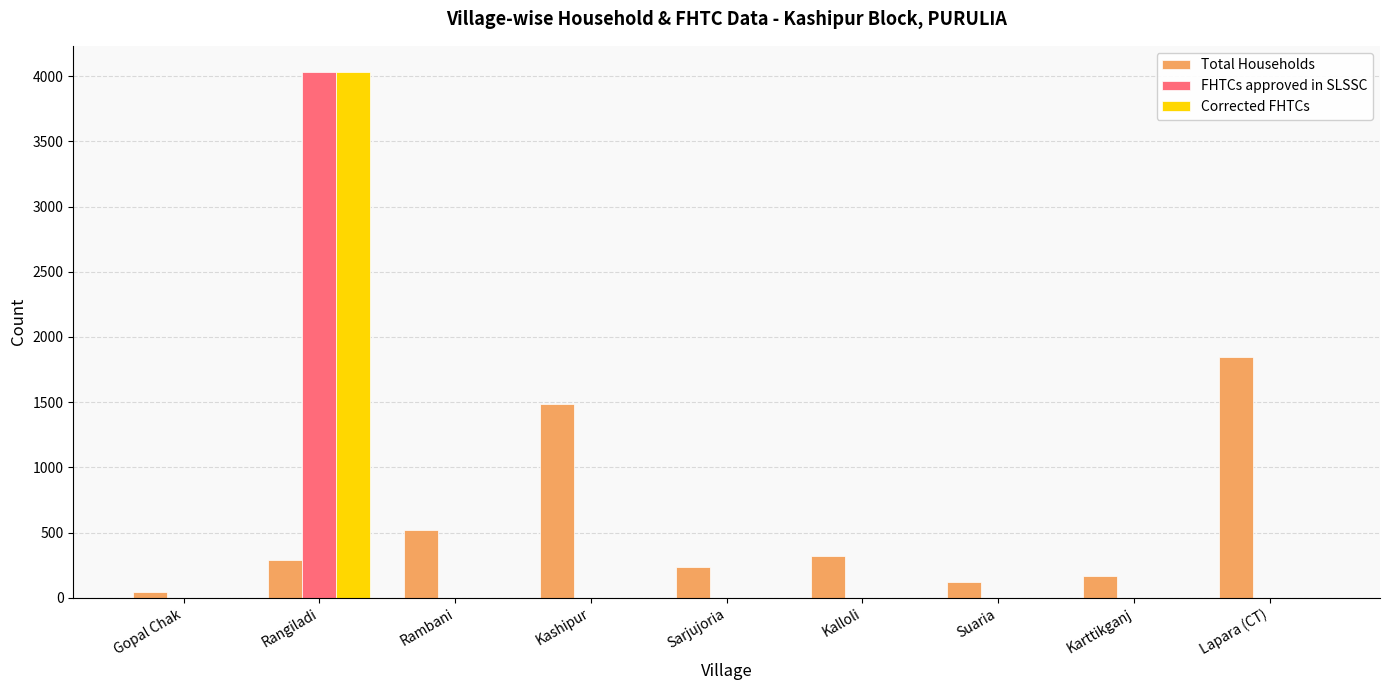

What are all the series names shown in the legend?

Total Households, FHTCs approved in SLSSC, Corrected FHTCs